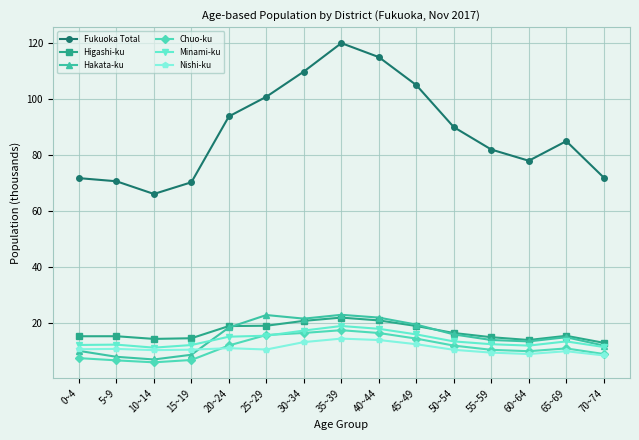

What is the difference between the maximum and minimum values in the Nishi-ku series?

6.0